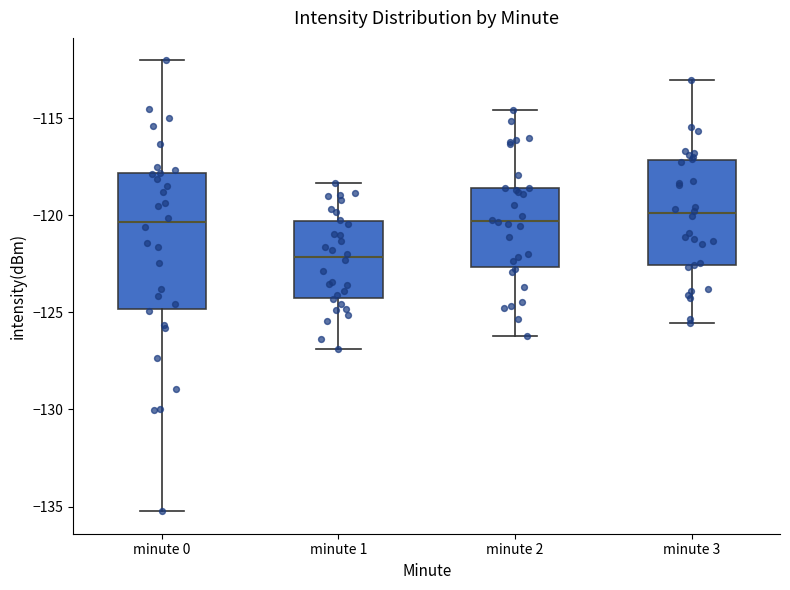

Comparing the boxes themselves (not the whiskers), which one is the tallest?

minute 0